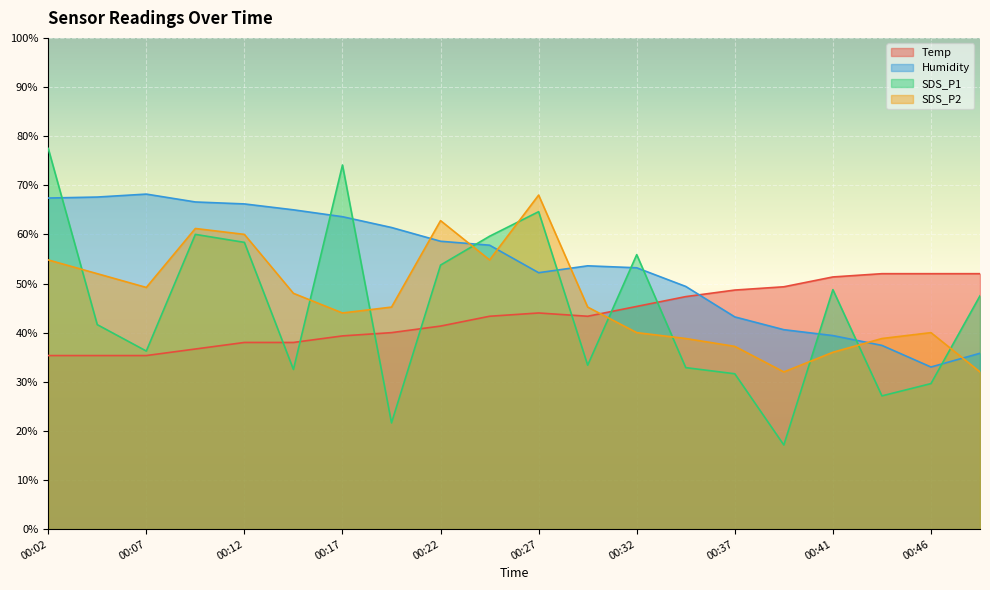

What is the approximate value of SDS_P2 at 00:22?

62.8